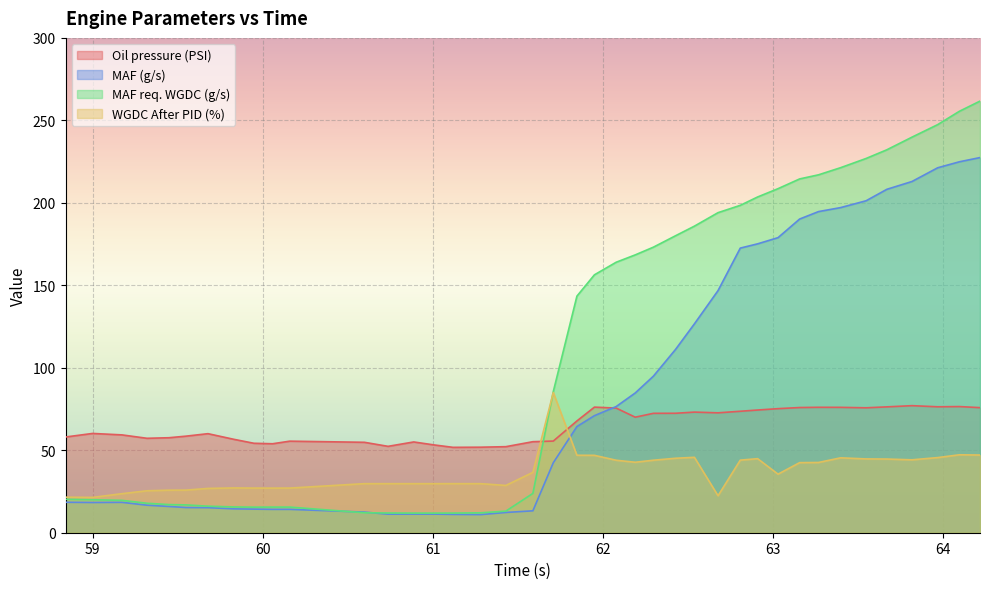

Rank the series by their average value, from lowest to highest.

WGDC After PID (%), Oil pressure (PSI), MAF (g/s), MAF req. WGDC (g/s)